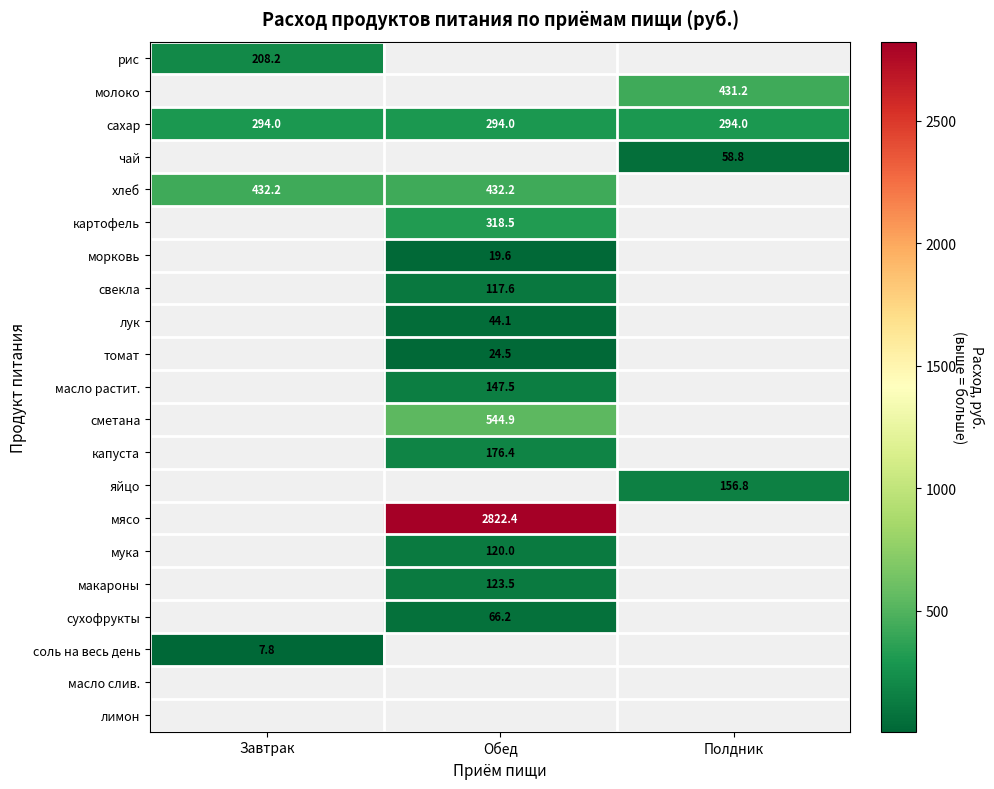

Is the value of рис at Обед greater than the value of сахар at Обед?

No